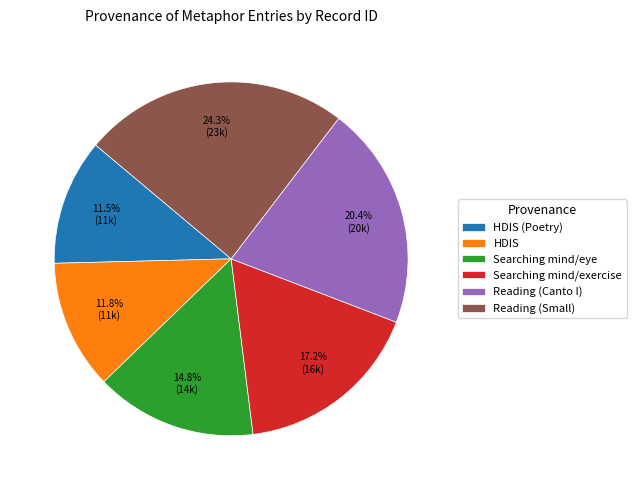

How many segments does this pie chart have?

6